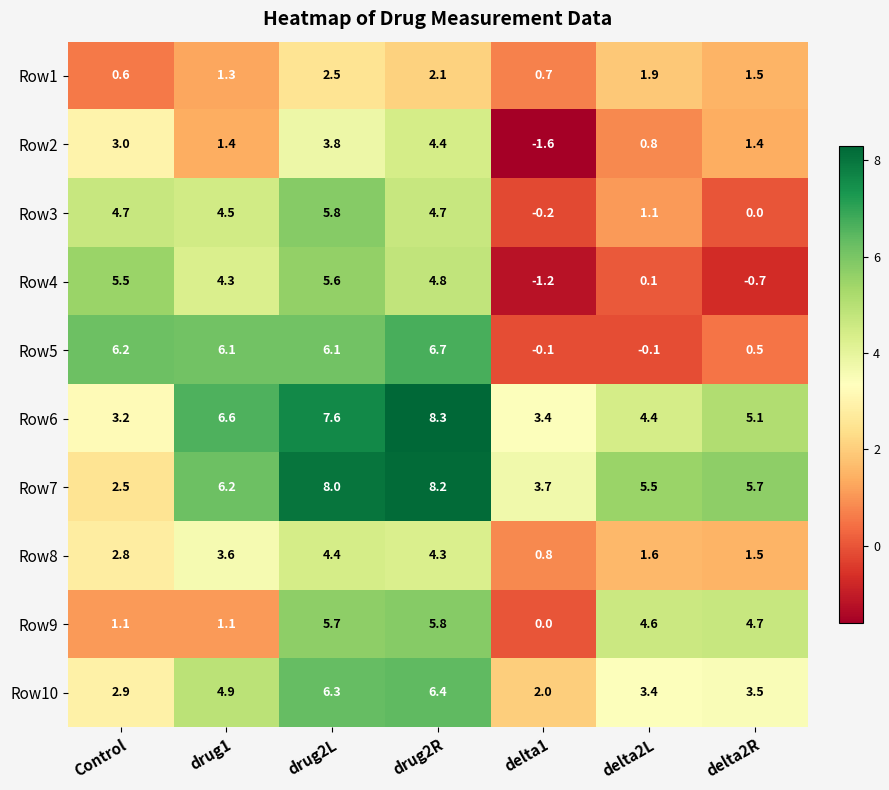

Rank the series at delta2L from highest to lowest value.

Row7, Row9, Row6, Row10, Row1, Row8, Row3, Row2, Row4, Row5